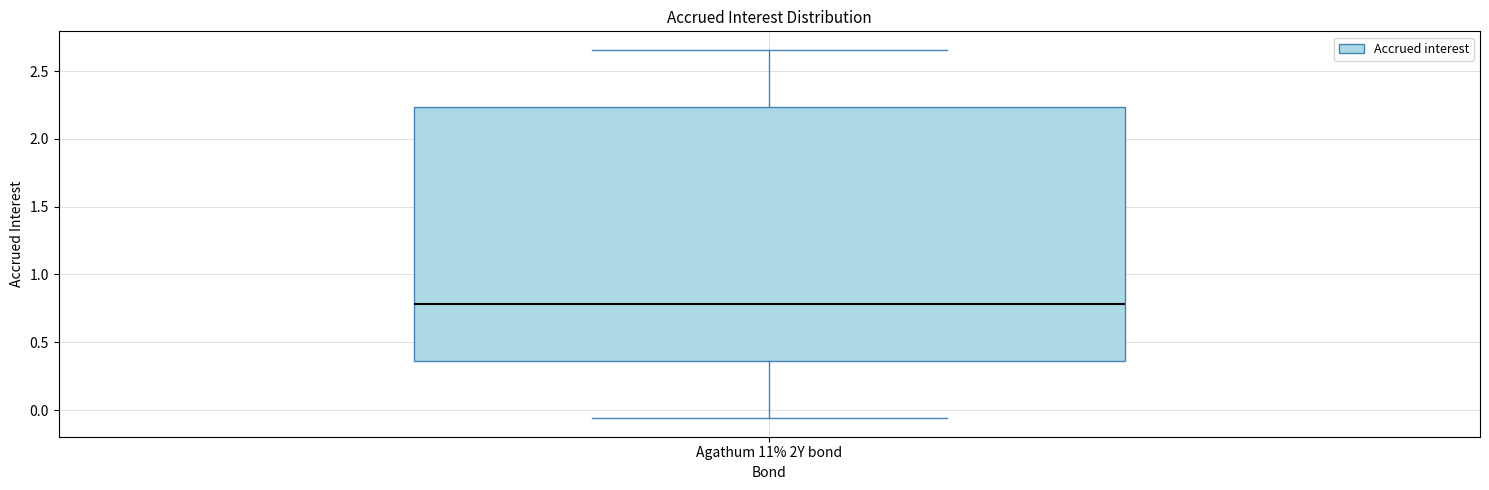

Transcribe this box plot: give where the median line is, the range the box spans, and where the two whiskers end, as read against the y-axis. The values are not printed on the chart, so give them approximately, as read against the axis.

median 0.80, box 0.35 to 2.25, whiskers -0.05 to 2.65